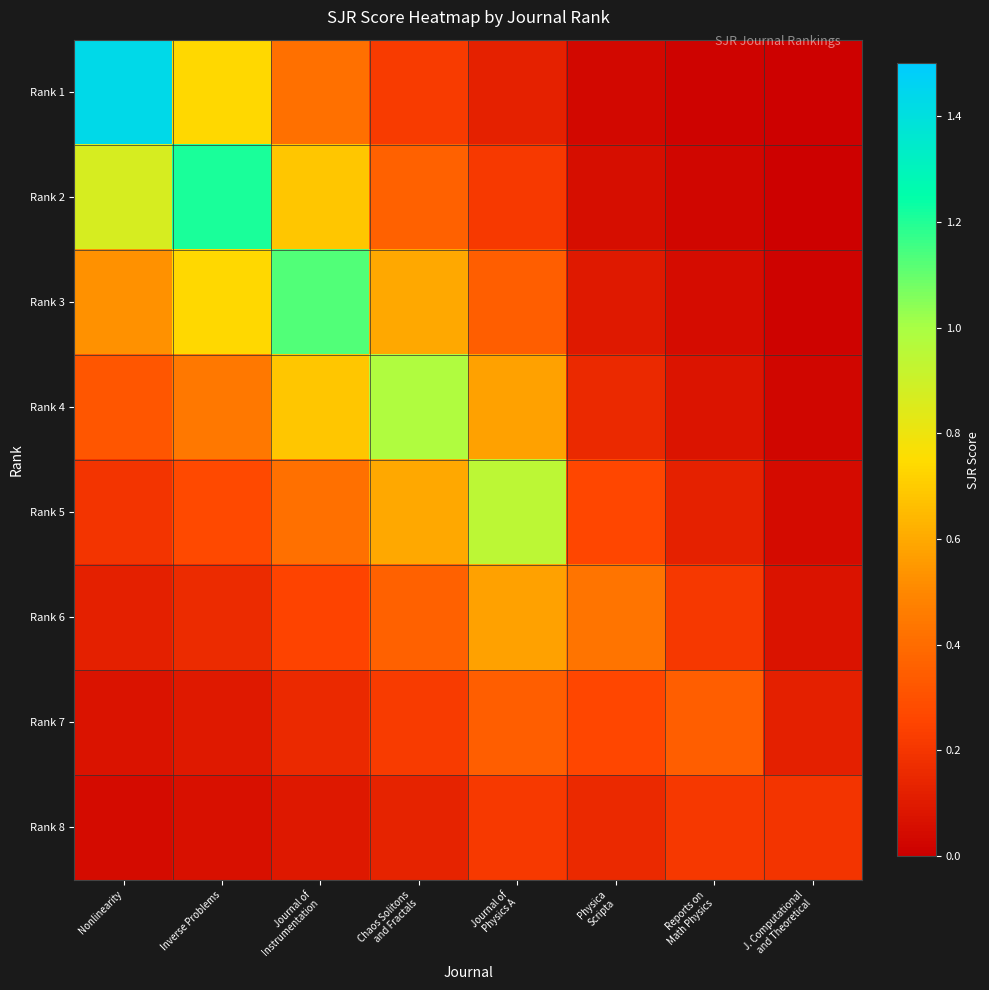

List the series in order of their peak value, lowest first.

Rank 8, Rank 7, Rank 6, Rank 5, Rank 4, Rank 3, Rank 2, Rank 1